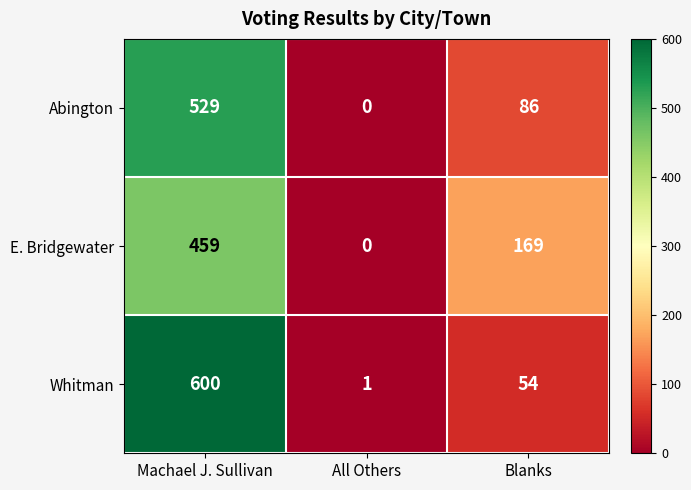

At which category is the sum across all series the highest?

Machael J. Sullivan